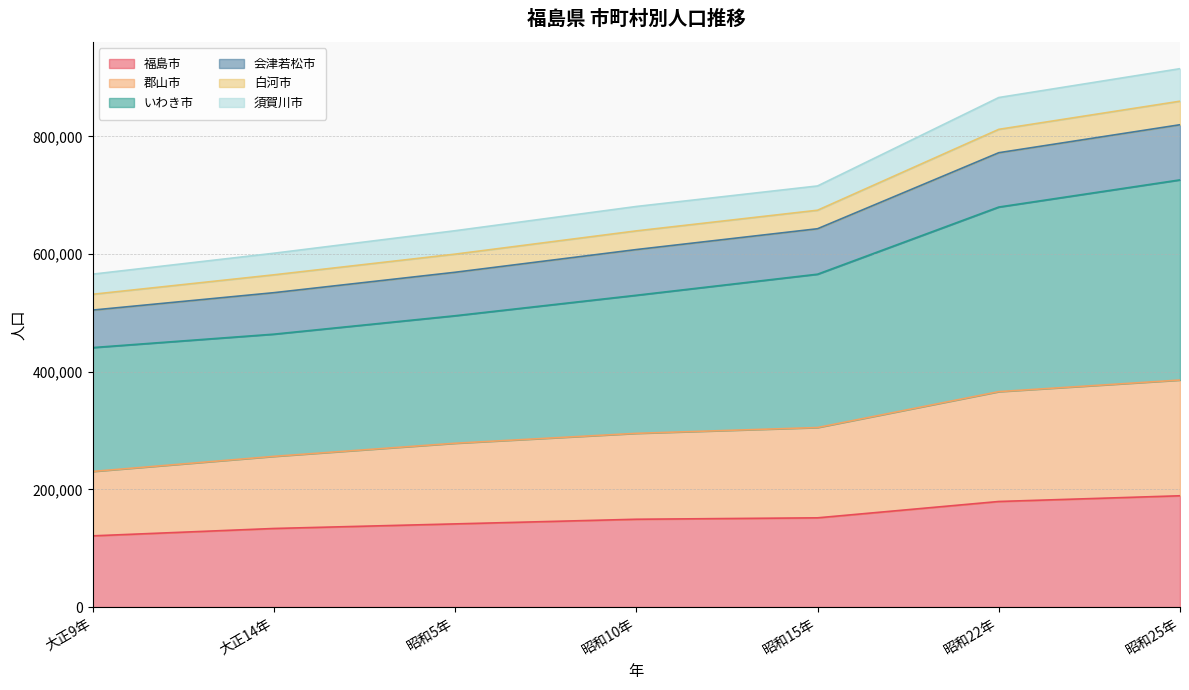

List the labels in order of 郡山市 value, largest first.

昭和25年, 昭和22年, 昭和15年, 昭和10年, 昭和5年, 大正14年, 大正9年